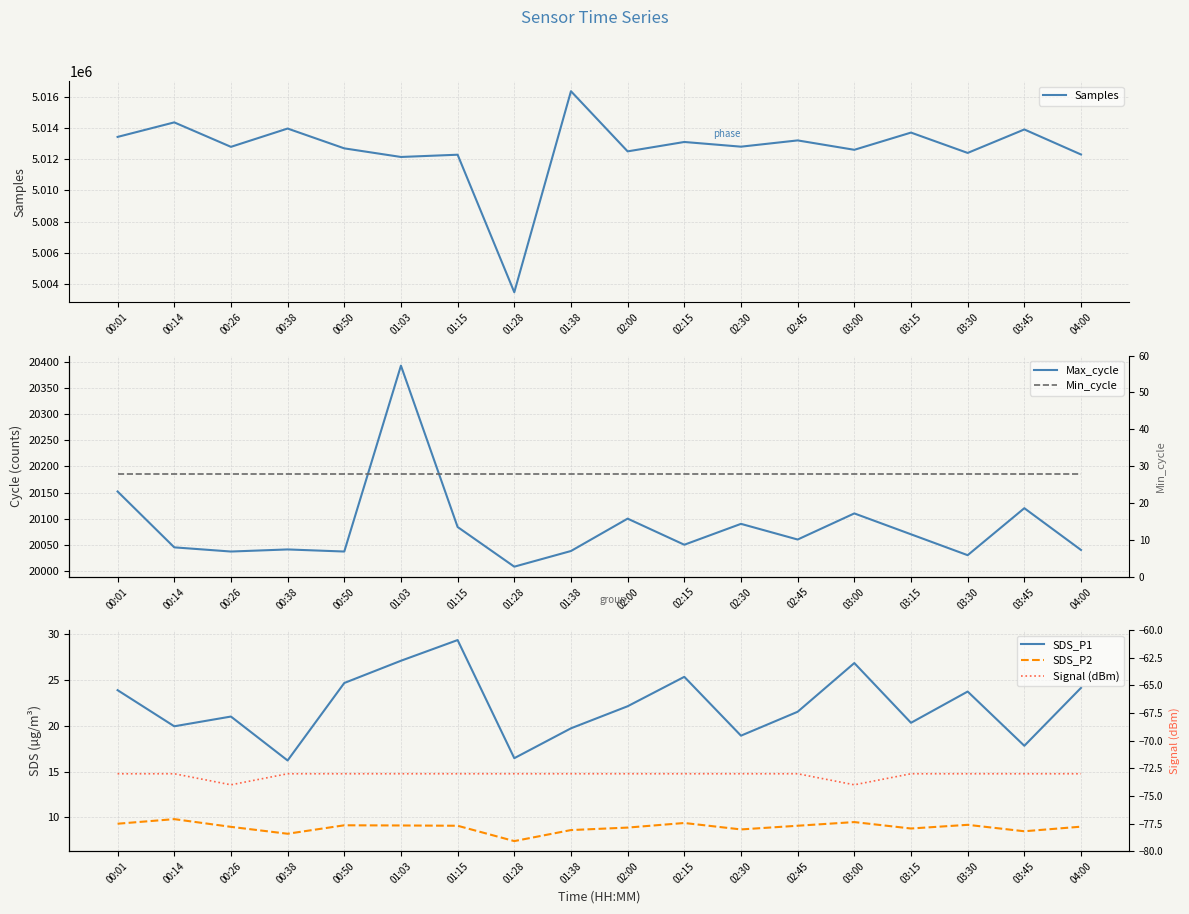

What is the difference between the highest and lowest values at 00:14?

5014425.0